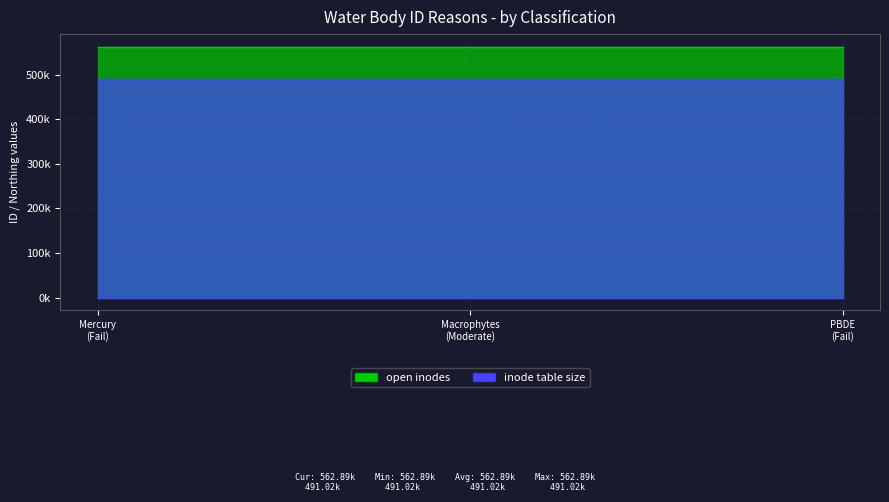

What is the sum of the values at Mercury (Fail) and Macrophytes (Moderate)?

1125783